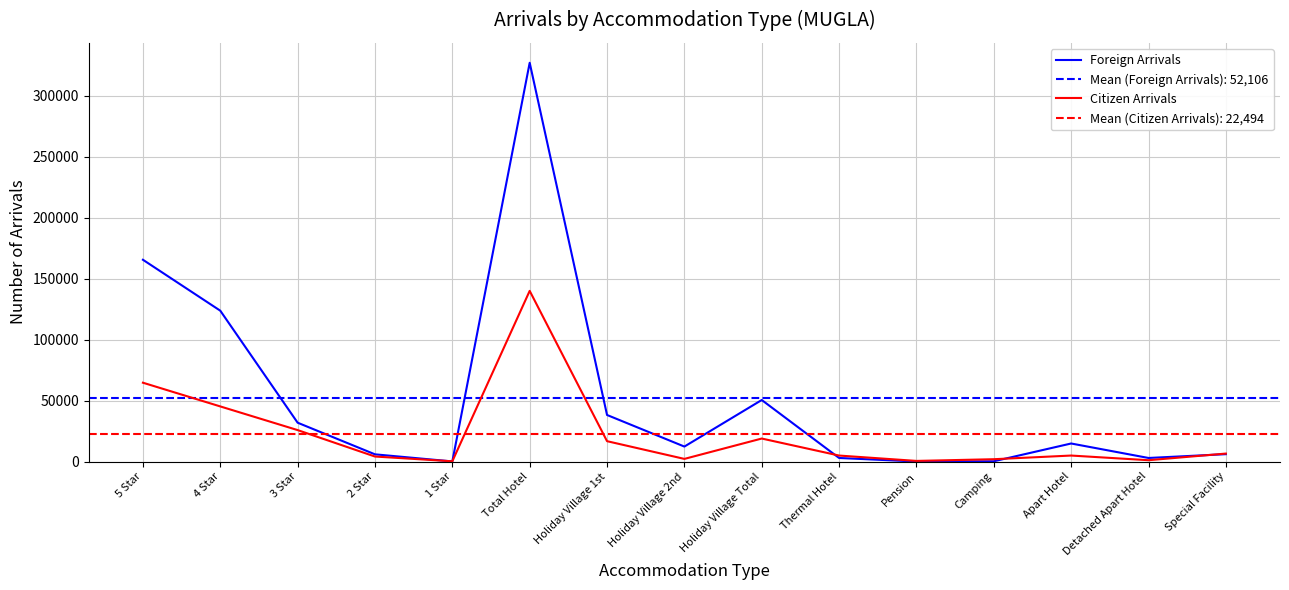

The value of Foreign Arrivals at 3 Star is 7515. True or false?

False